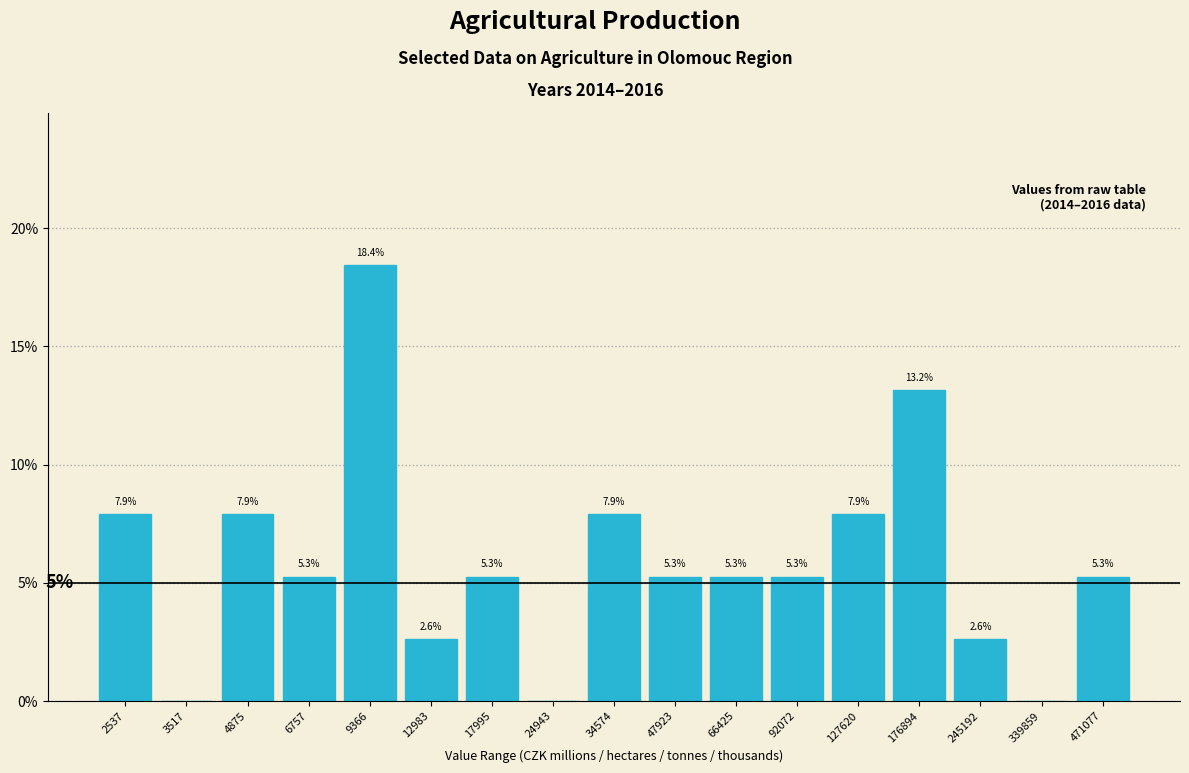

Between 24943 and 176894, which is larger?

176894